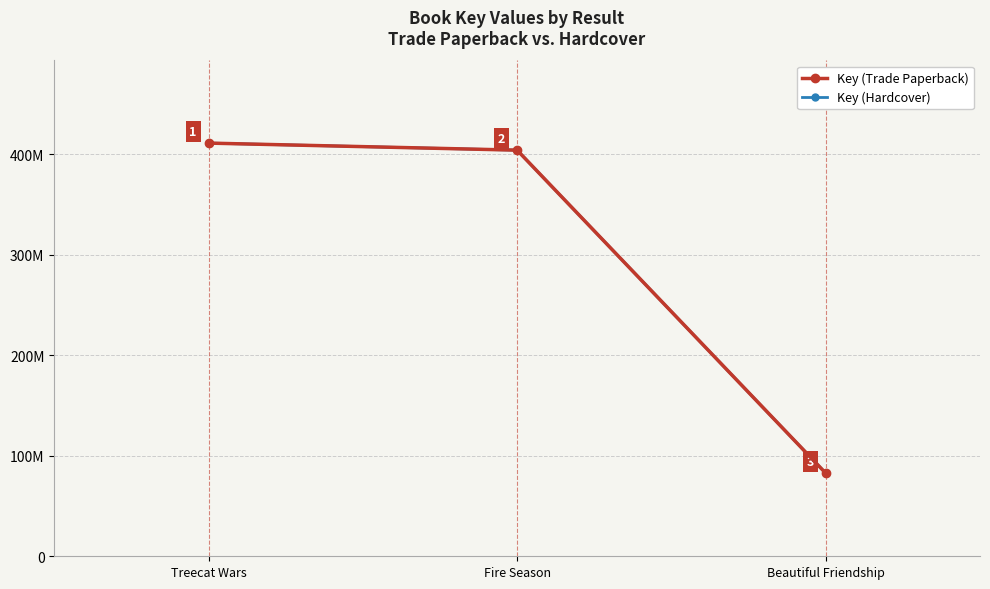

Is this an area chart (filled region under the line)?

No